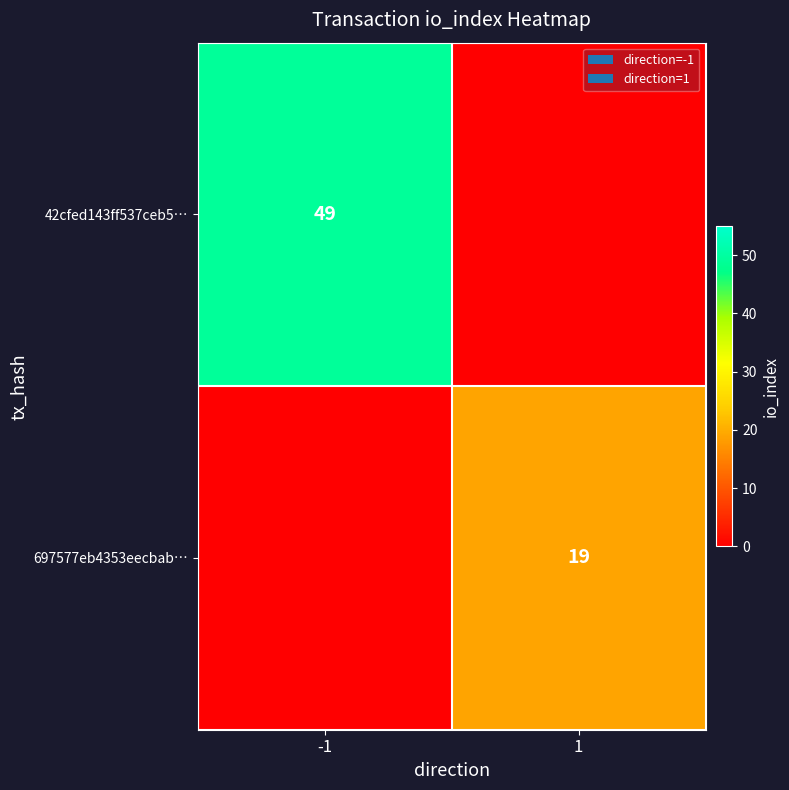

What is the spread (max minus min) of values at 1?

19